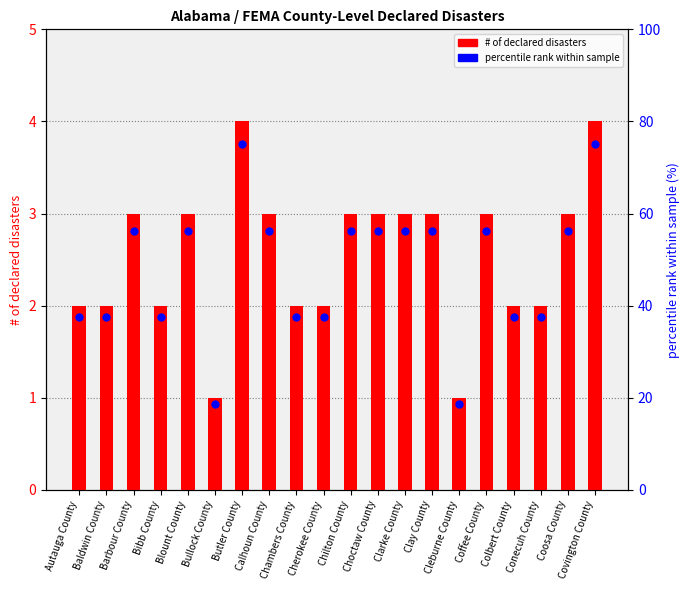

At which category is the sum across all series the highest?

Butler County